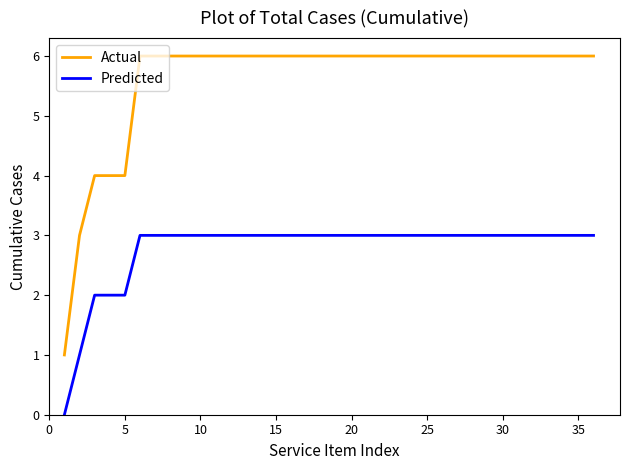

How many series are shown in this chart?

2